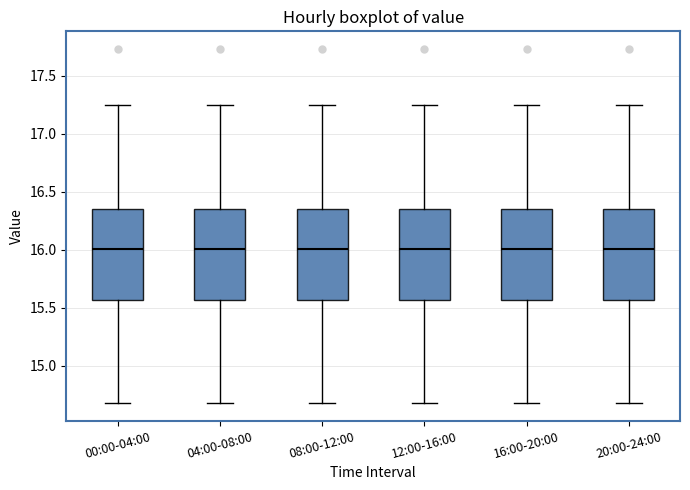

Where does the upper whisker of the box for 00:00-04:00 end on the y-axis? The values are not printed on the chart, so give them approximately, as read against the axis.

17.25